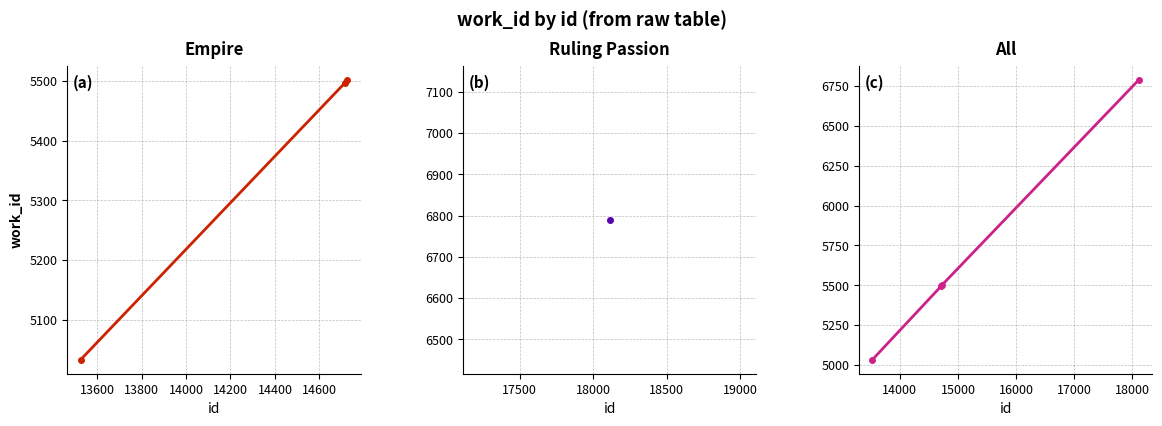

What is the minimum value shown in the chart?

5033